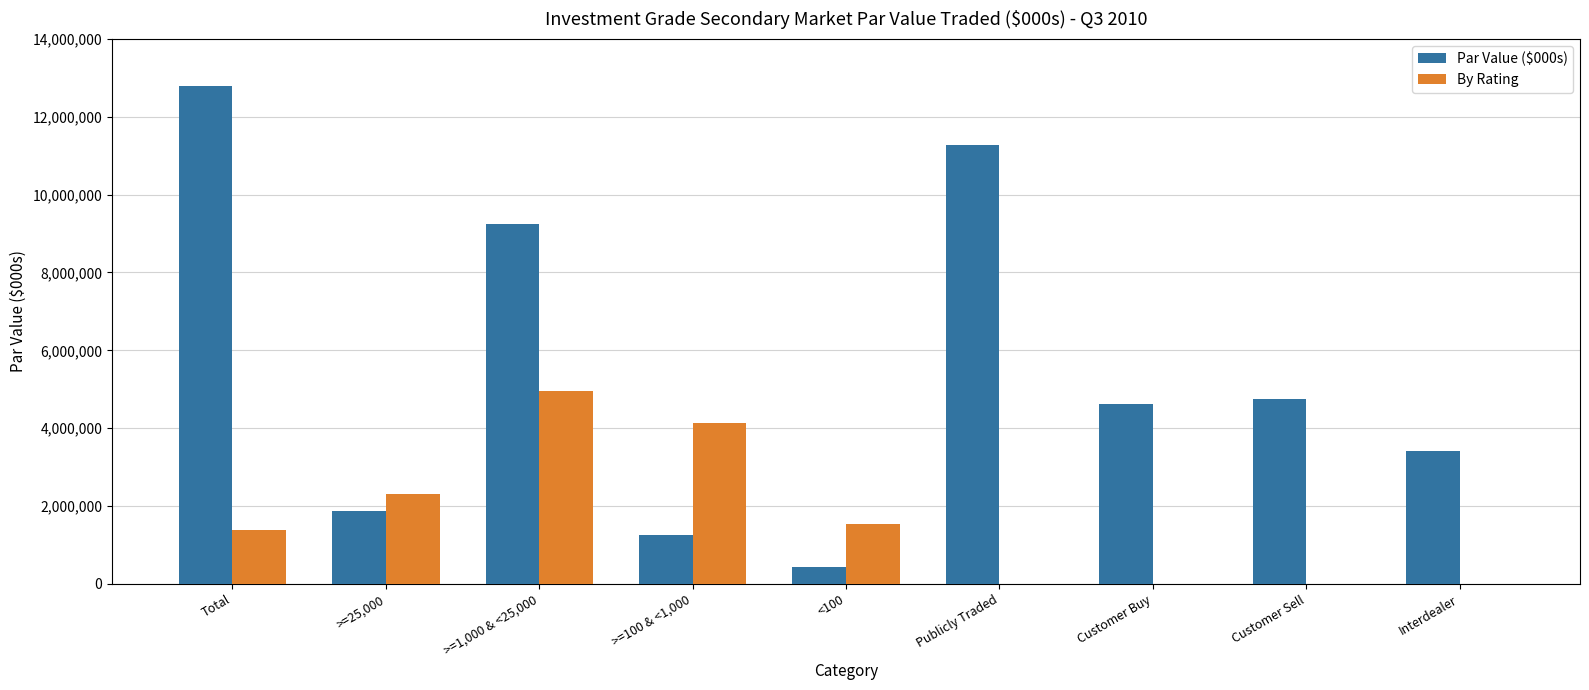

Does the chart contain stacked bars?

No